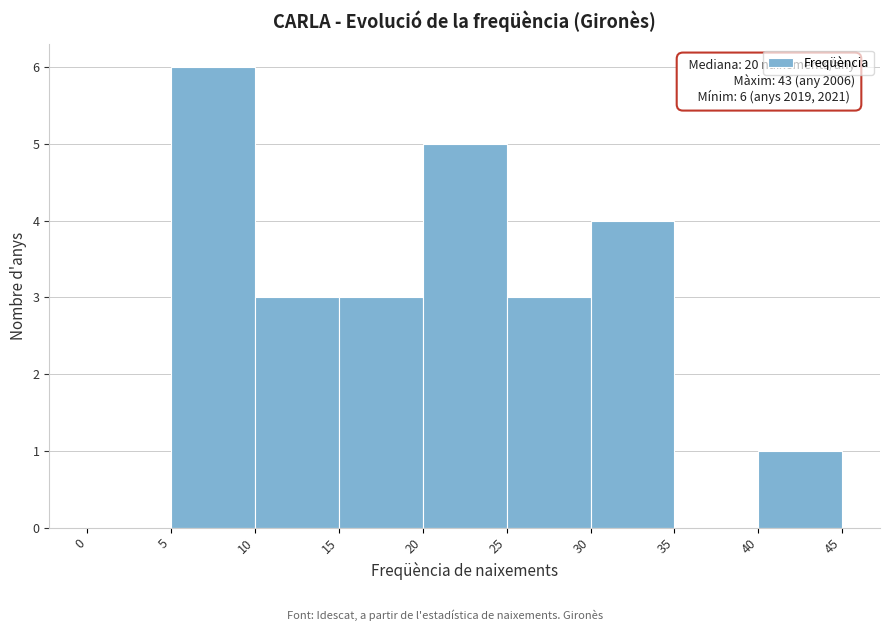

Which range on the x-axis has the tallest bar?

5 to 10